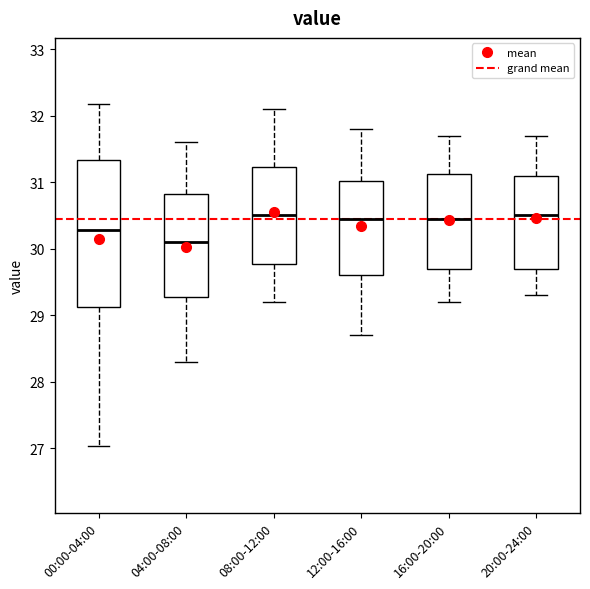

Where does the median line of the box for 16:00-20:00 sit on the y-axis? The values are not printed on the chart, so give them approximately, as read against the axis.

30.5